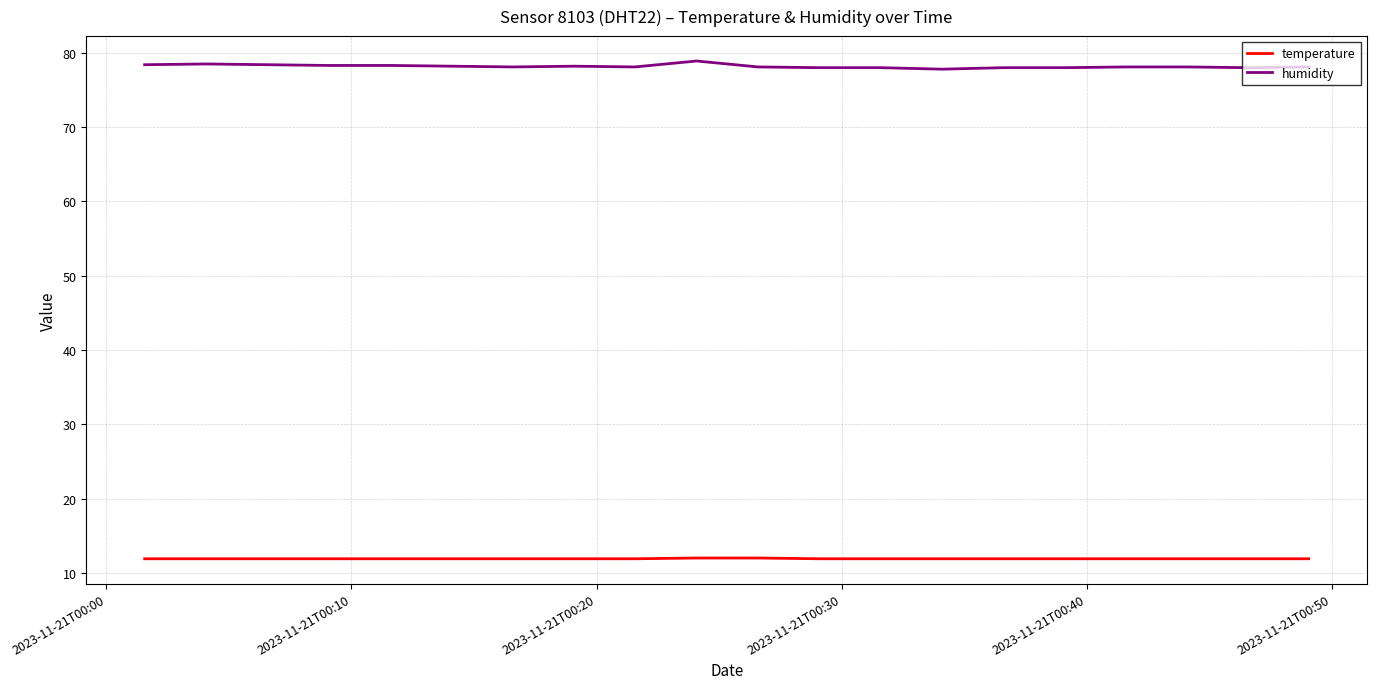

Which series has the widest spread of values?

humidity